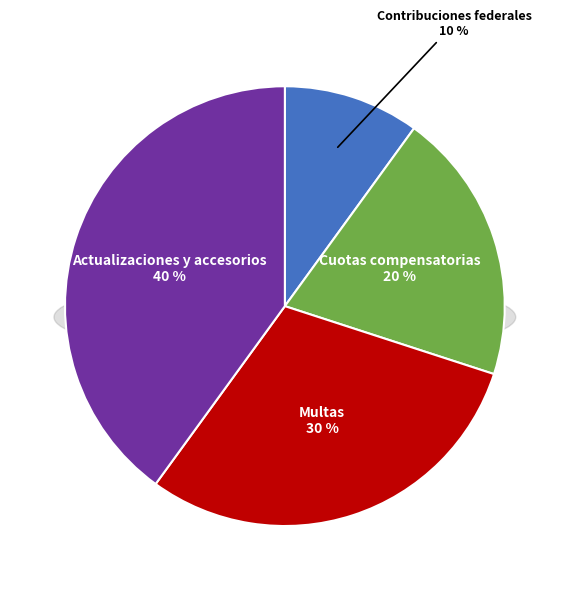

What percentage is the Contribuciones federales slice, to the nearest percent?

10%